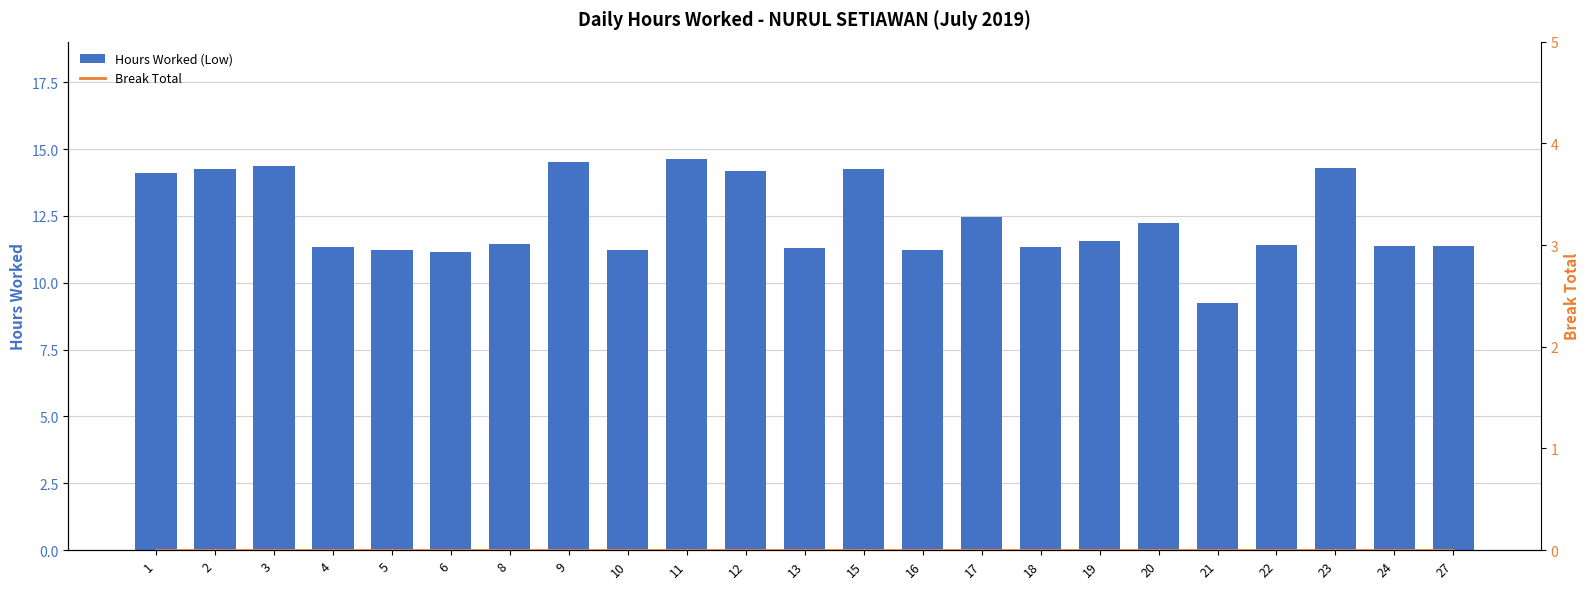

Which series changed the most between 5 and 23?

Hours Worked (Low)